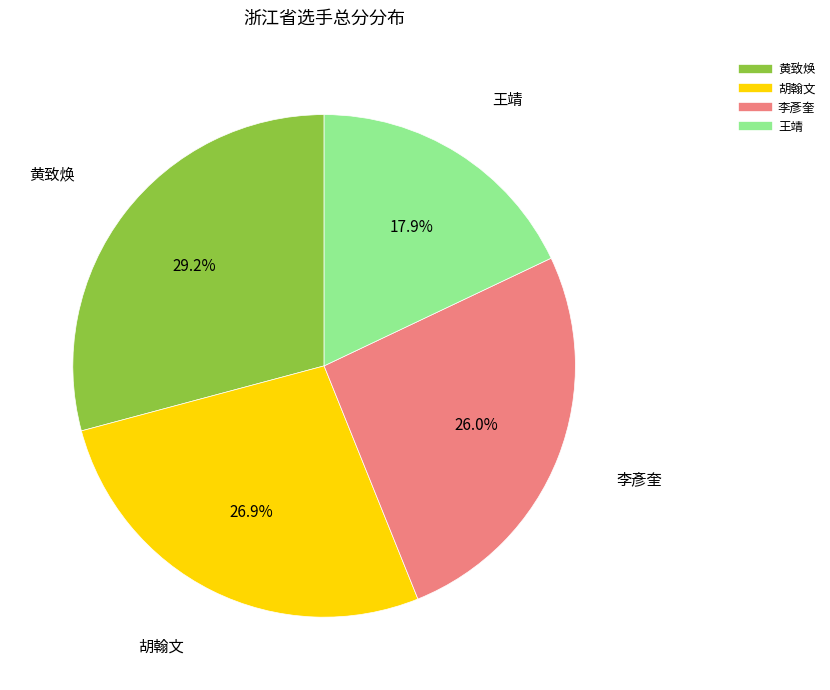

How much of the chart is everything except 王靖?

82.1%